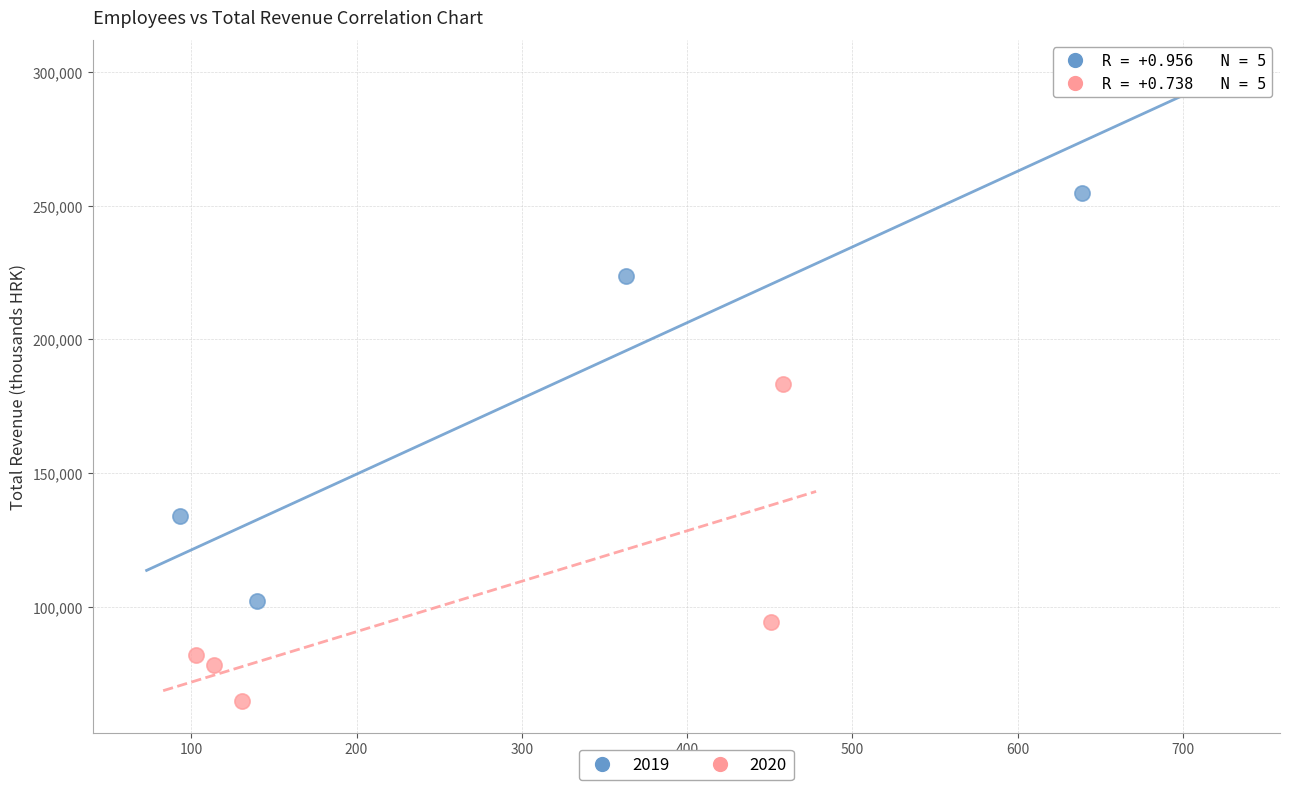

Which series reaches the maximum Y coordinate?

2019